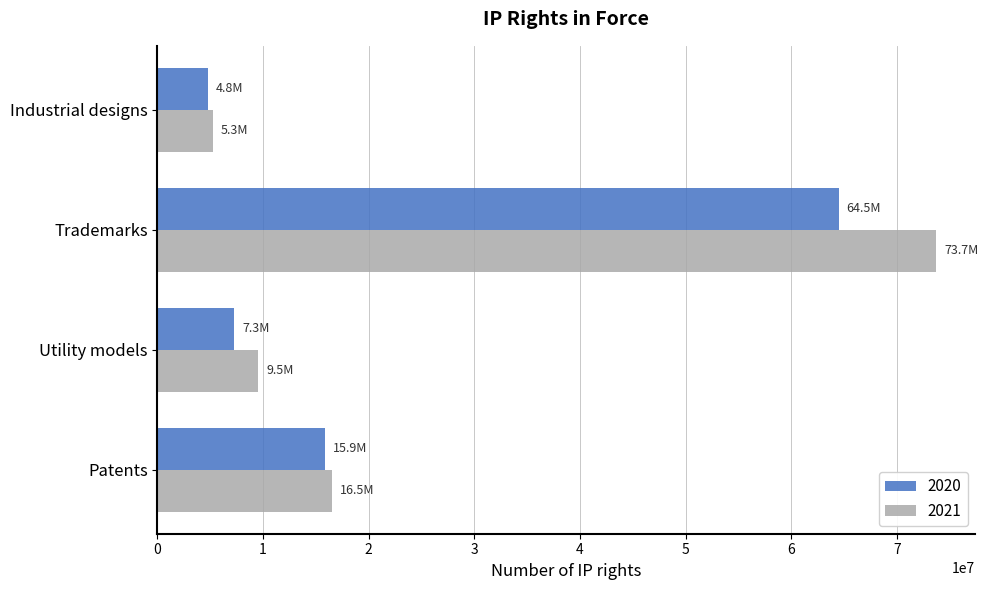

What is the total value across all series at Utility models?

16801600